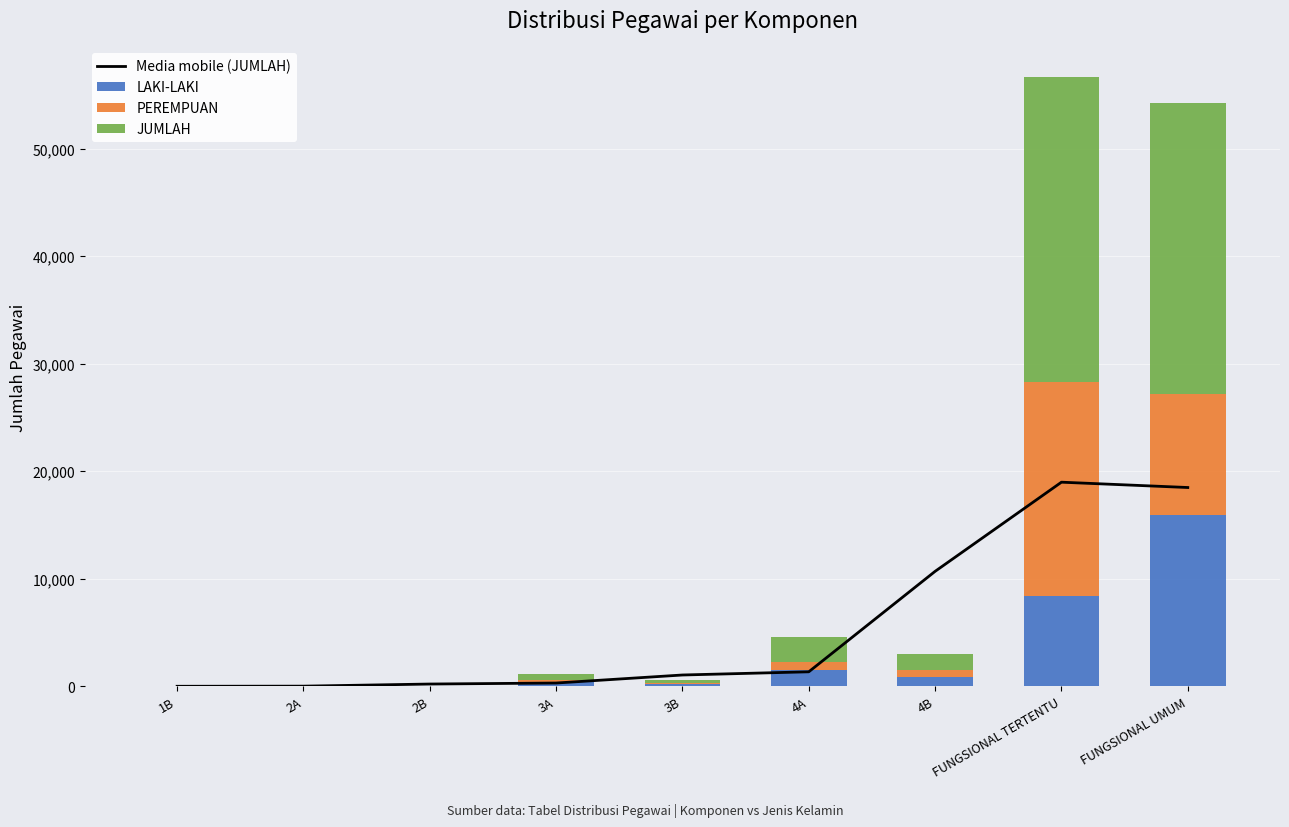

At which label does PEREMPUAN reach its peak?

FUNGSIONAL TERTENTU